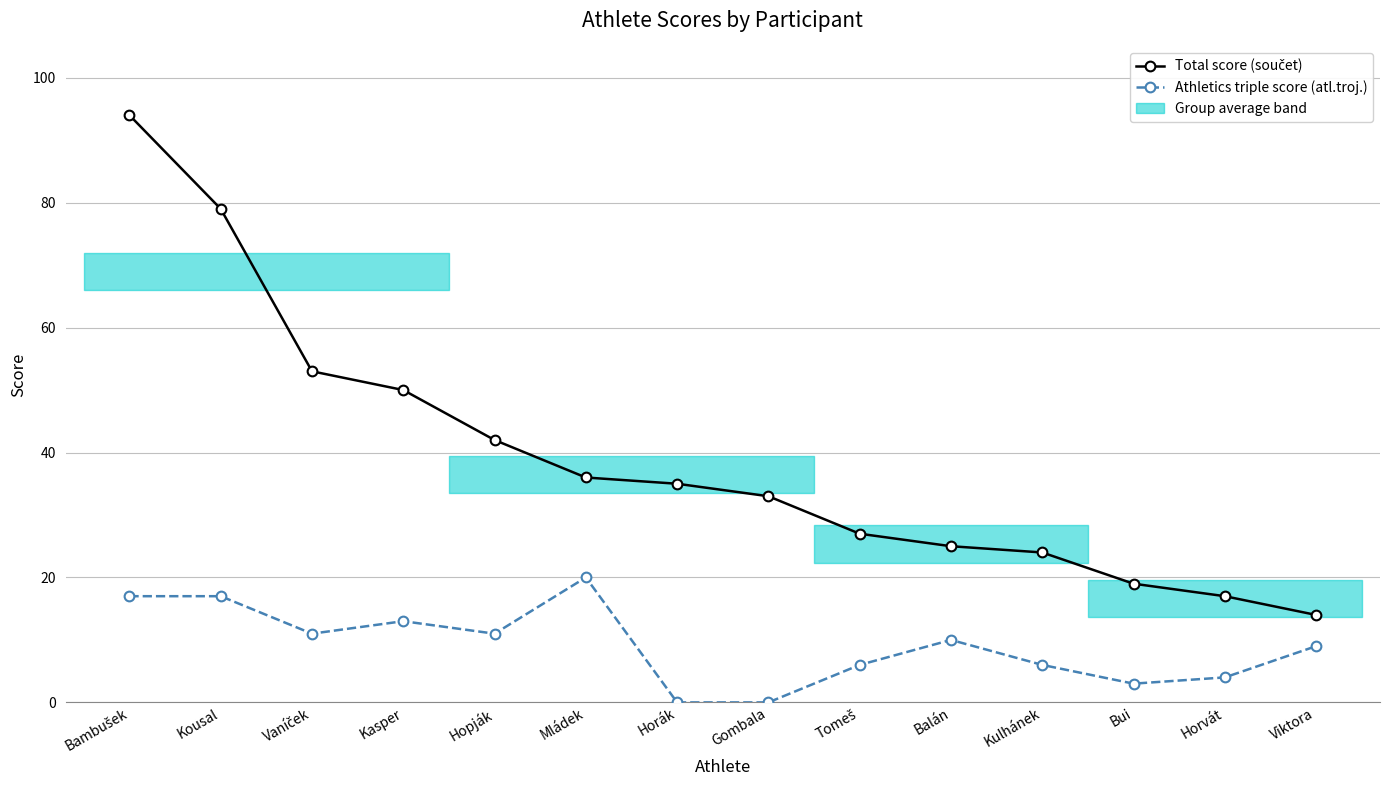

Which series changed the most between Gombala and Viktora?

Total score (součet)